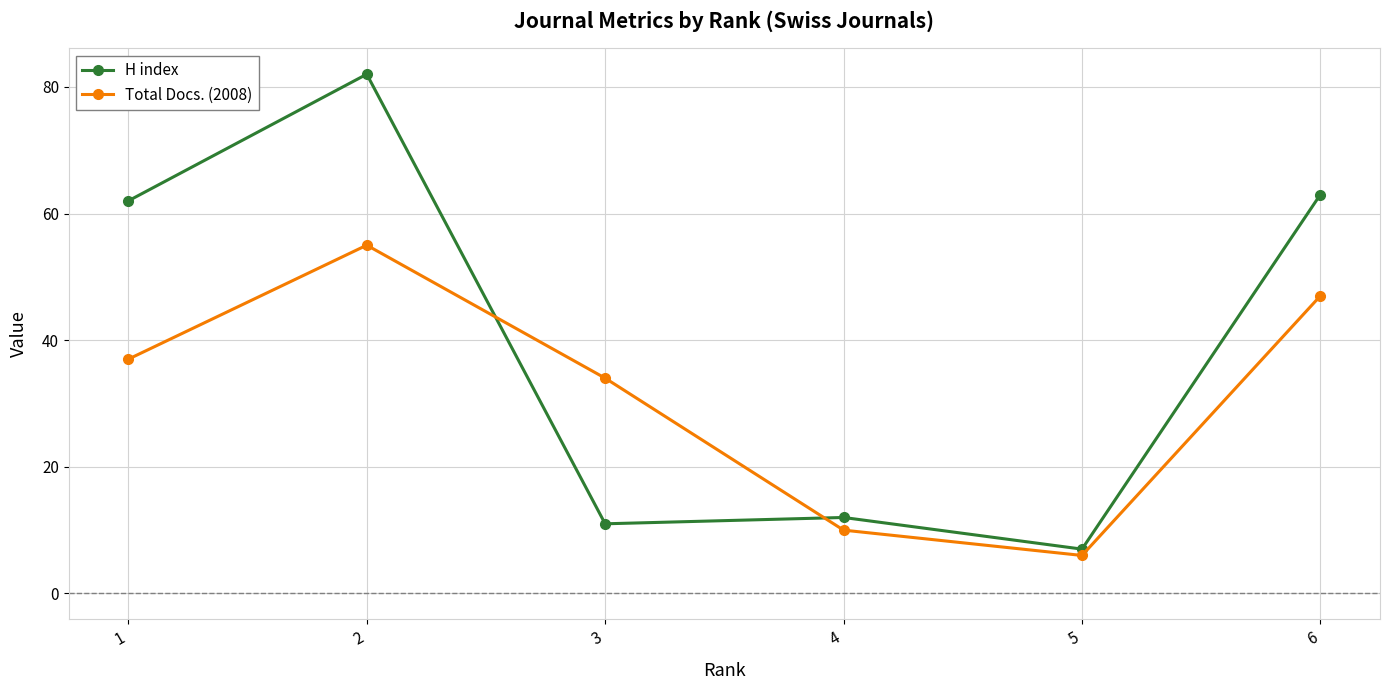

True or false: H index and Total Docs. (2008) cross at least once.

True